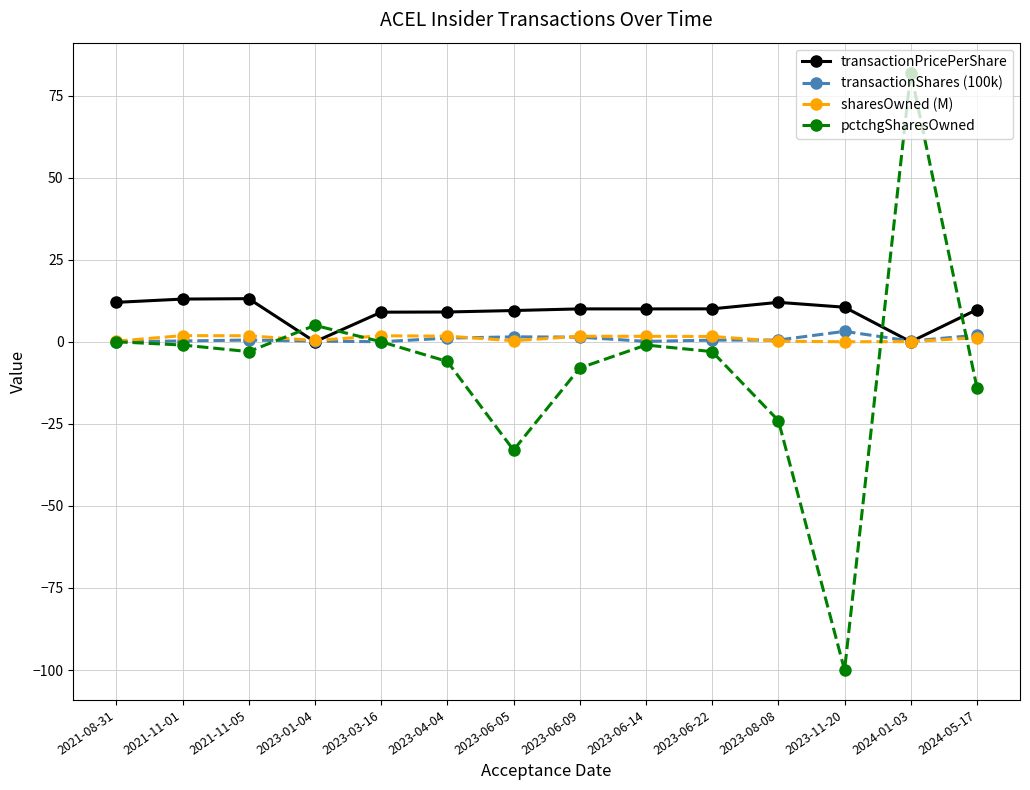

Which category has the lowest value across all series?

2023-11-20